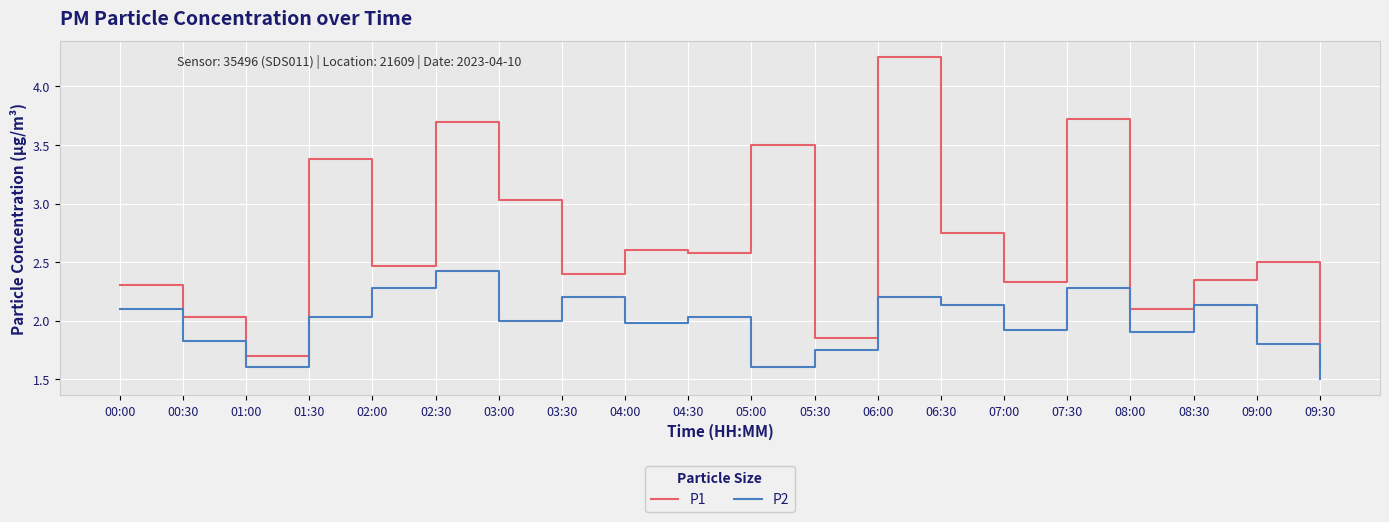

What position from the left is 06:30?

14